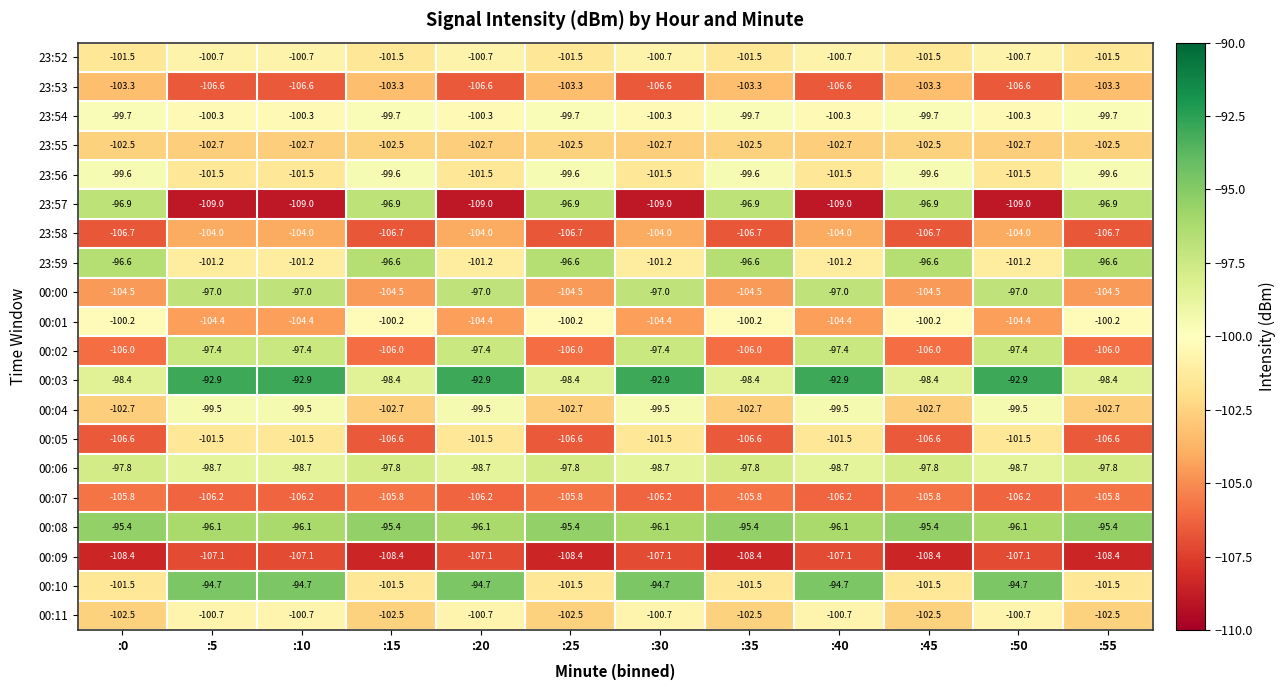

True or false: 00:09 has a value of -108.4 at :55.

True